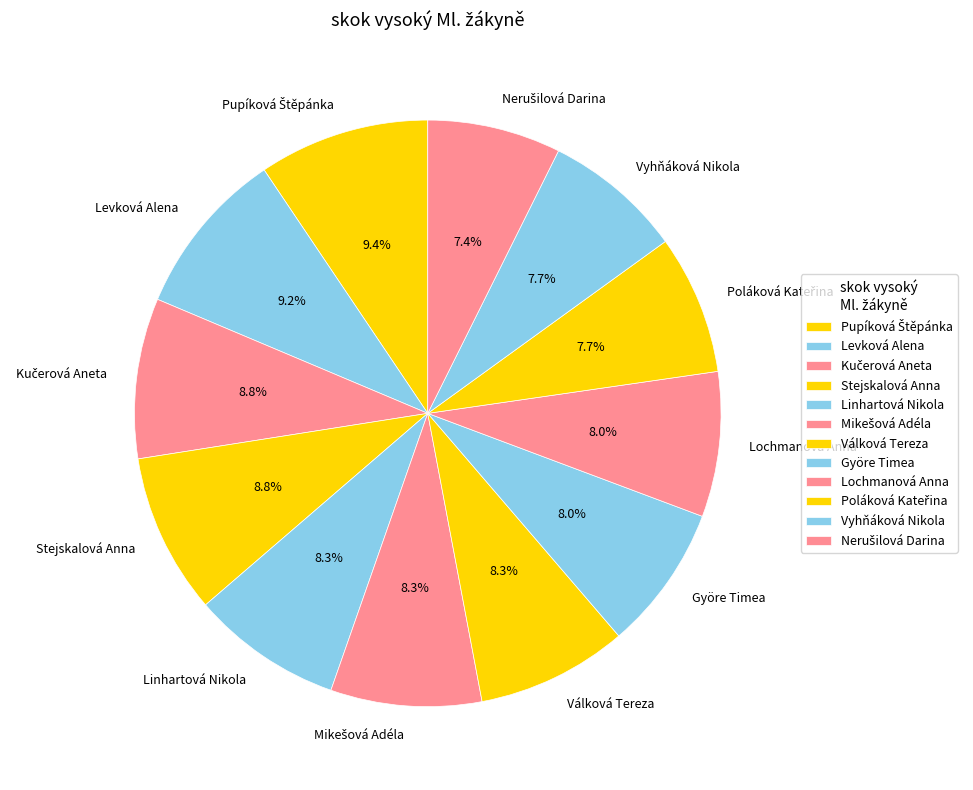

How many segments does this pie chart have?

12